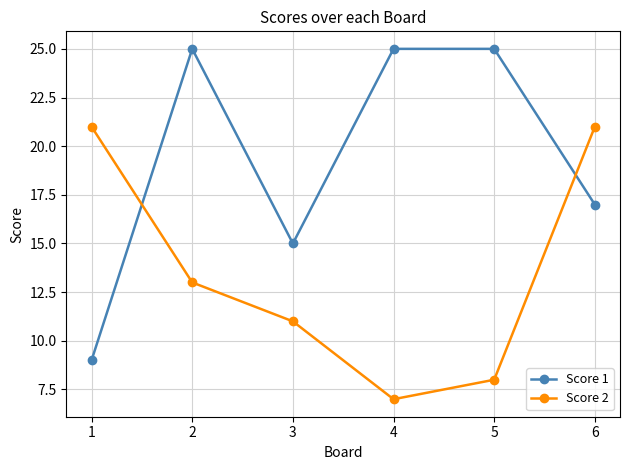

Which category has the lowest value in the Score 1 series?

1